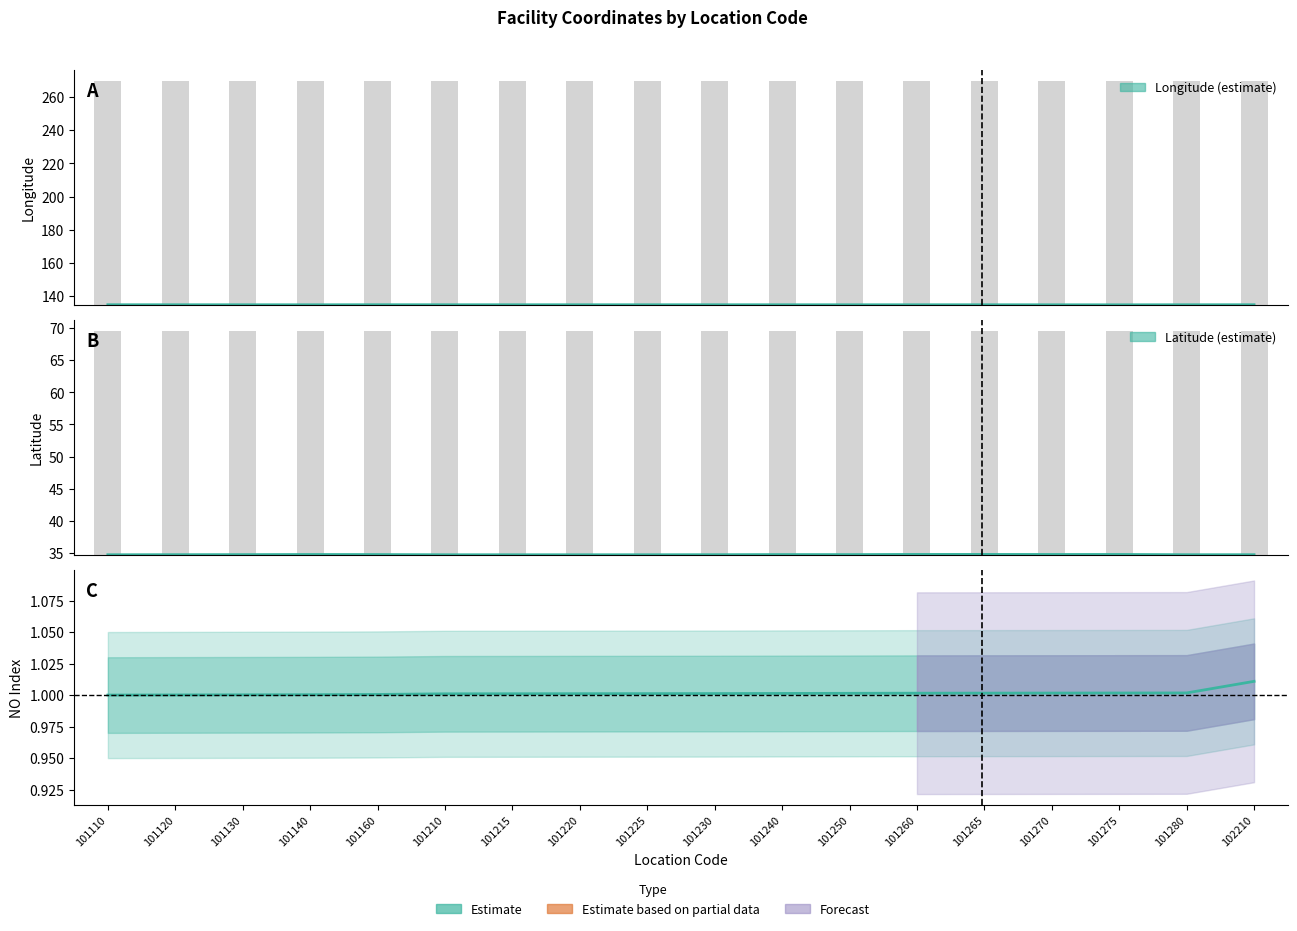

Reading left to right, list all the values displayed in this chart.

Longitude: 101110=134.8	101120=134.8	101130=134.8	101140=134.8	101160=134.8	101210=134.8	101215=134.8	101220=134.8	101225=134.8	101230=134.8	101240=134.8	101250=134.8	101260=134.8	101265=134.8	101270=134.8	101275=134.8	101280=134.8	102210=134.8
Latitude: 101110=34.7	101120=34.8	101130=34.8	101140=34.8	101160=34.8	101210=34.7	101215=34.7	101220=34.7	101225=34.8	101230=34.8	101240=34.8	101250=34.8	101260=34.8	101265=34.8	101270=34.8	101275=34.8	101280=34.8	102210=34.8
NO Index: 101110=1.0	101120=1.0	101130=1.0	101140=1.0	101160=1.0	101210=1.0	101215=1.0	101220=1.0	101225=1.0	101230=1.0	101240=1.0	101250=1.0	101260=1.0	101265=1.0	101270=1.0	101275=1.0	101280=1.0	102210=1.0